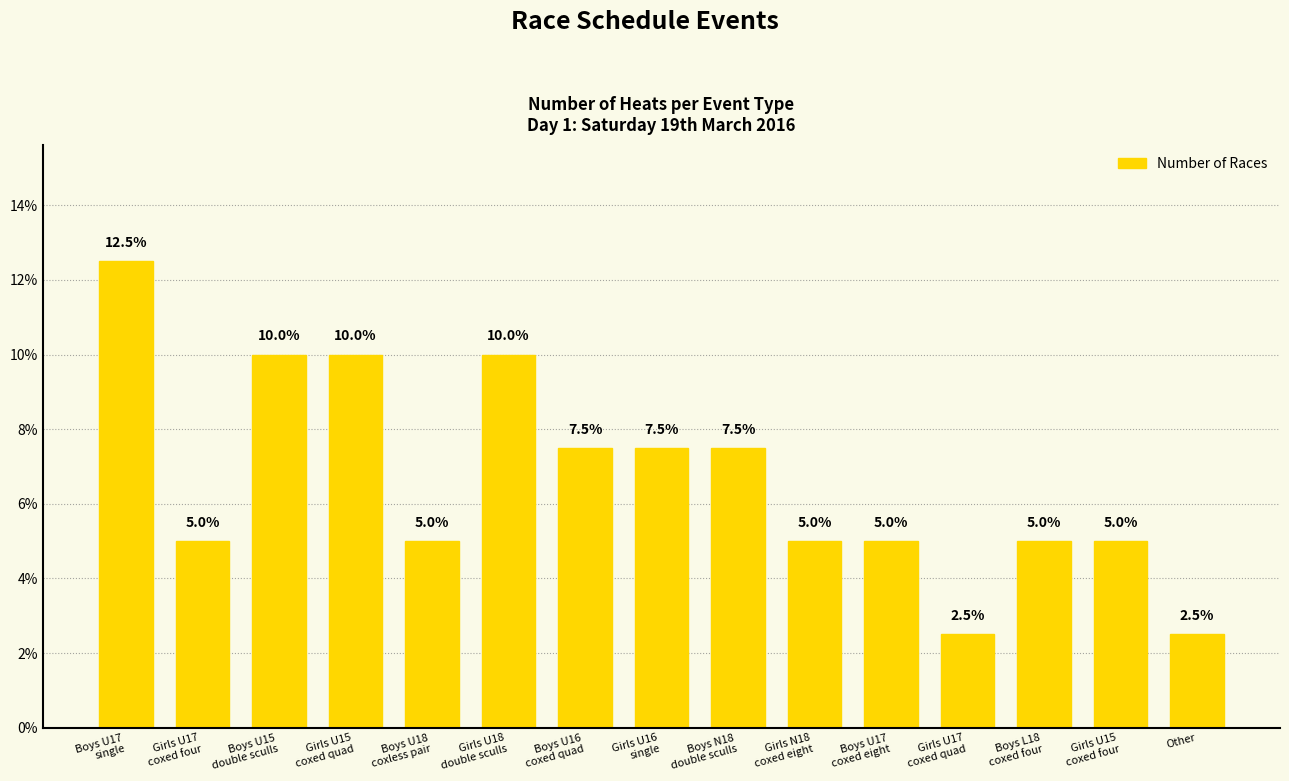

Which has a higher value, Boys U17
single or Other?

Boys U17
single